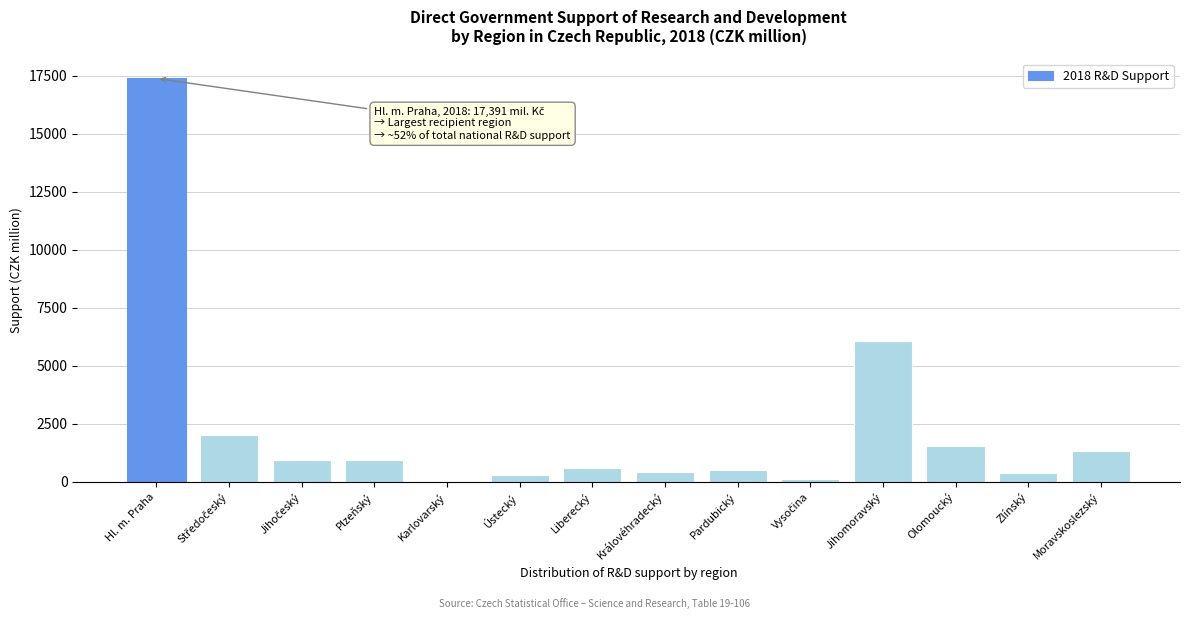

Is it true that the value at Olomoucký is 1513.8?

True